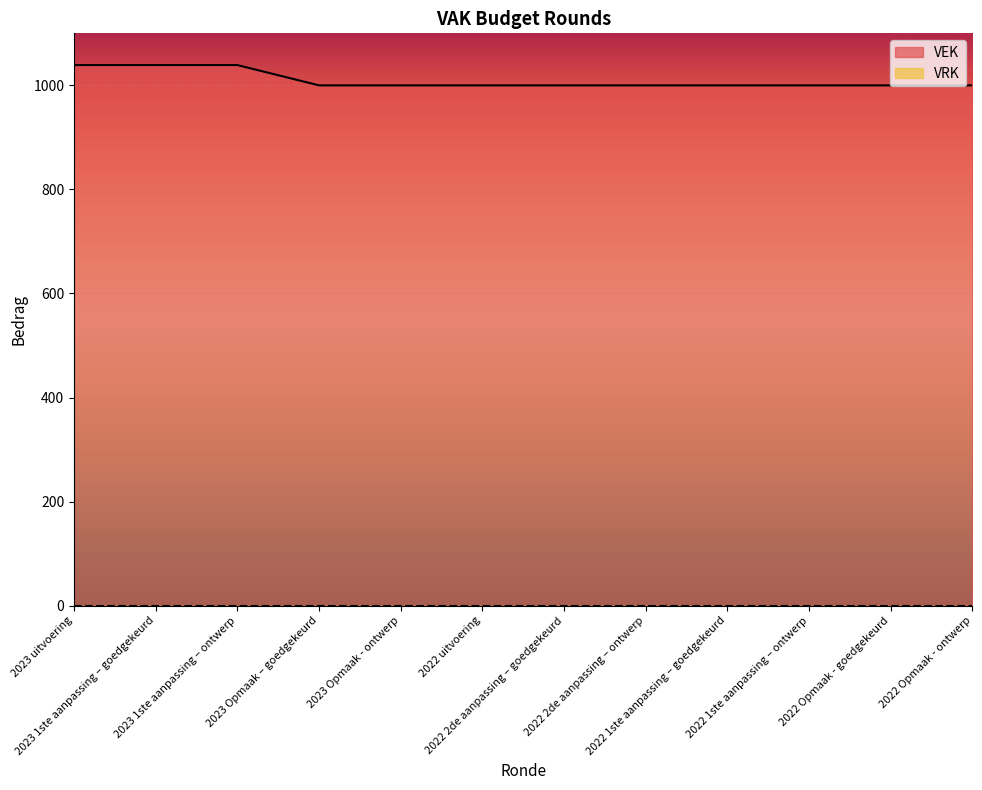

Approximately how many times larger is the value at 2022 1ste aanpassing – ontwerp compared to 2022 2de aanpassing – ontwerp?

1.0